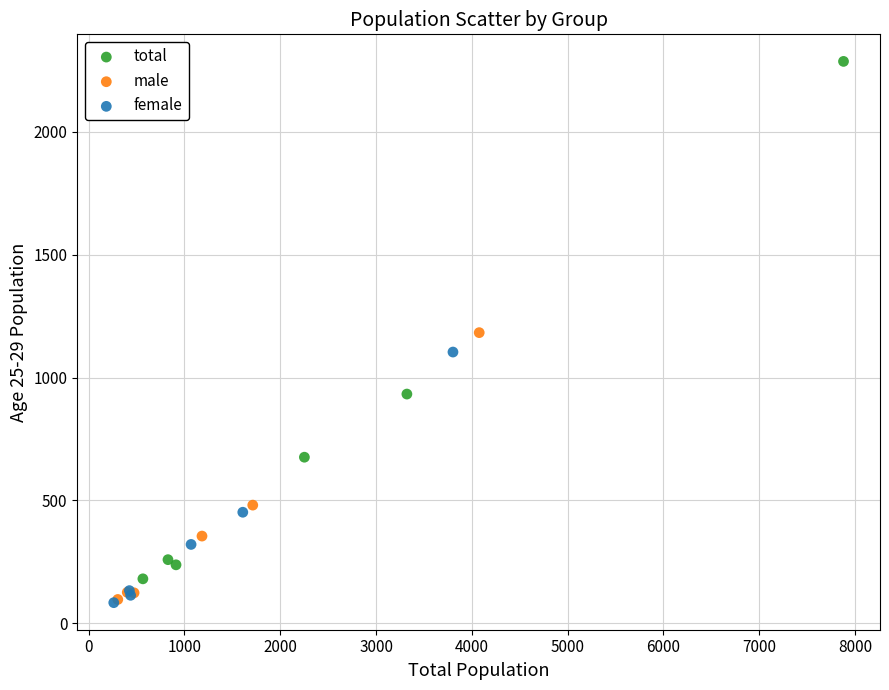

Which series has the largest Y range (max minus min)?

total